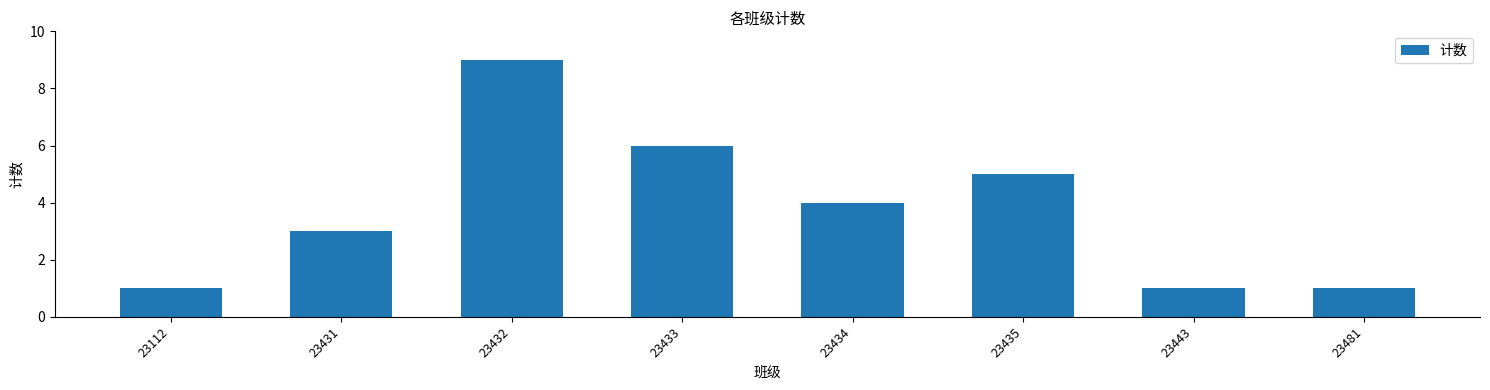

Is it true that the value at 23431 is 3?

True